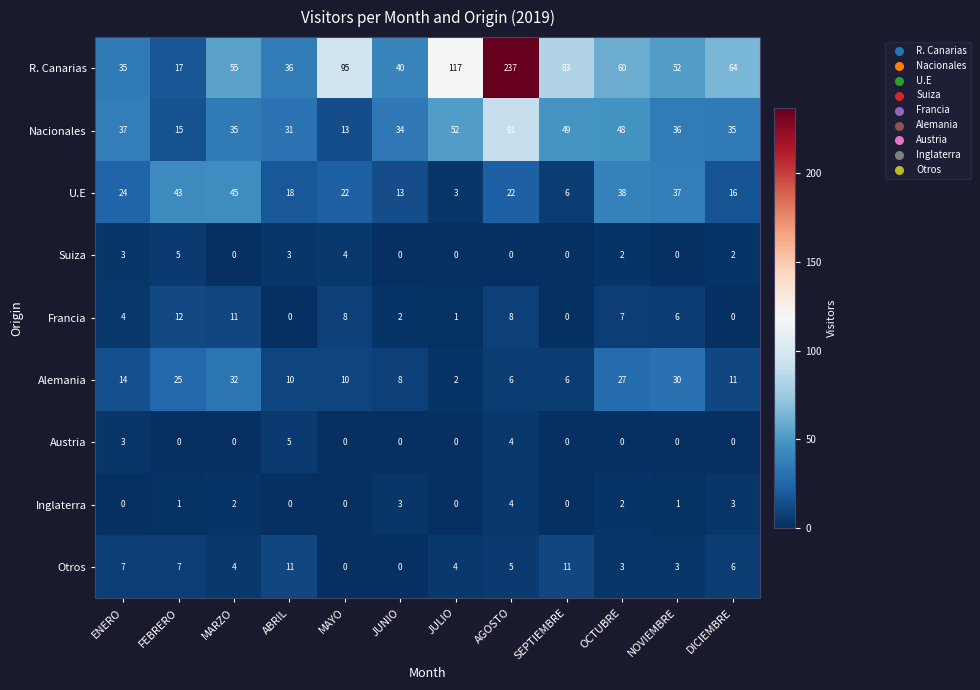

At which label does R. Canarias first exceed 60?

MAYO